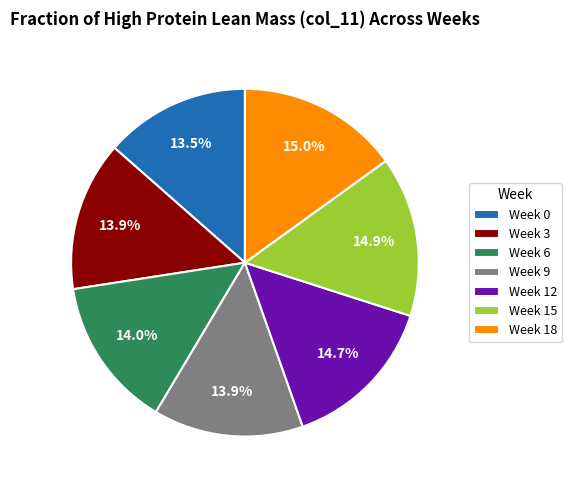

What portion of the pie excludes Week 18?

85.0%